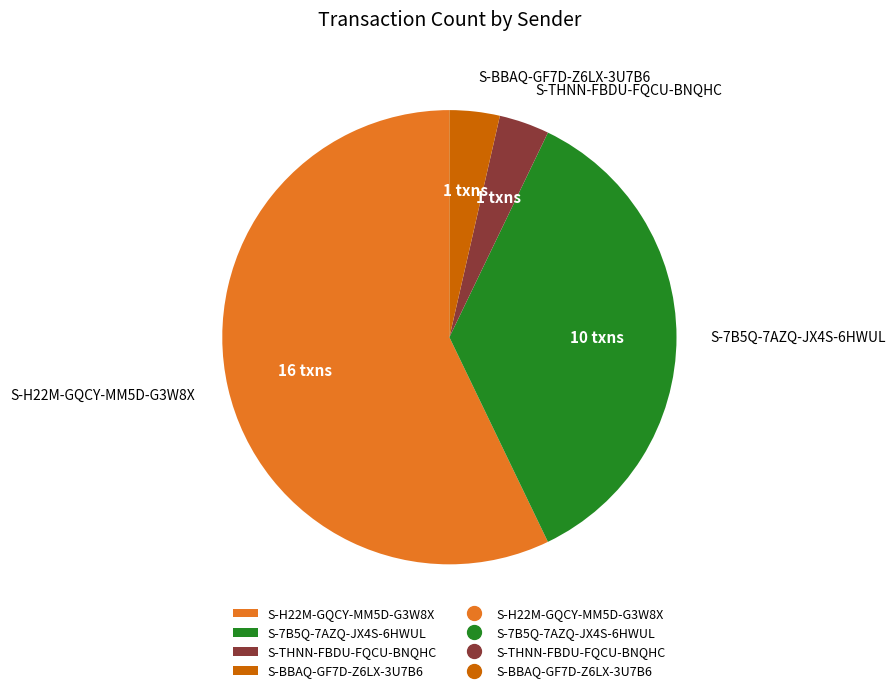

Is there a majority slice in this chart?

Yes